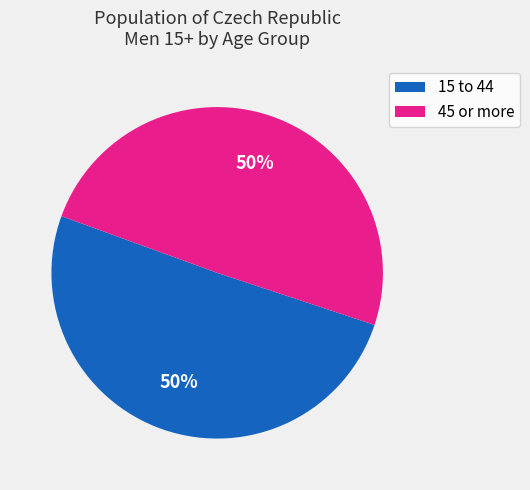

What percentage is the 45 or more slice, to the nearest percent?

50%